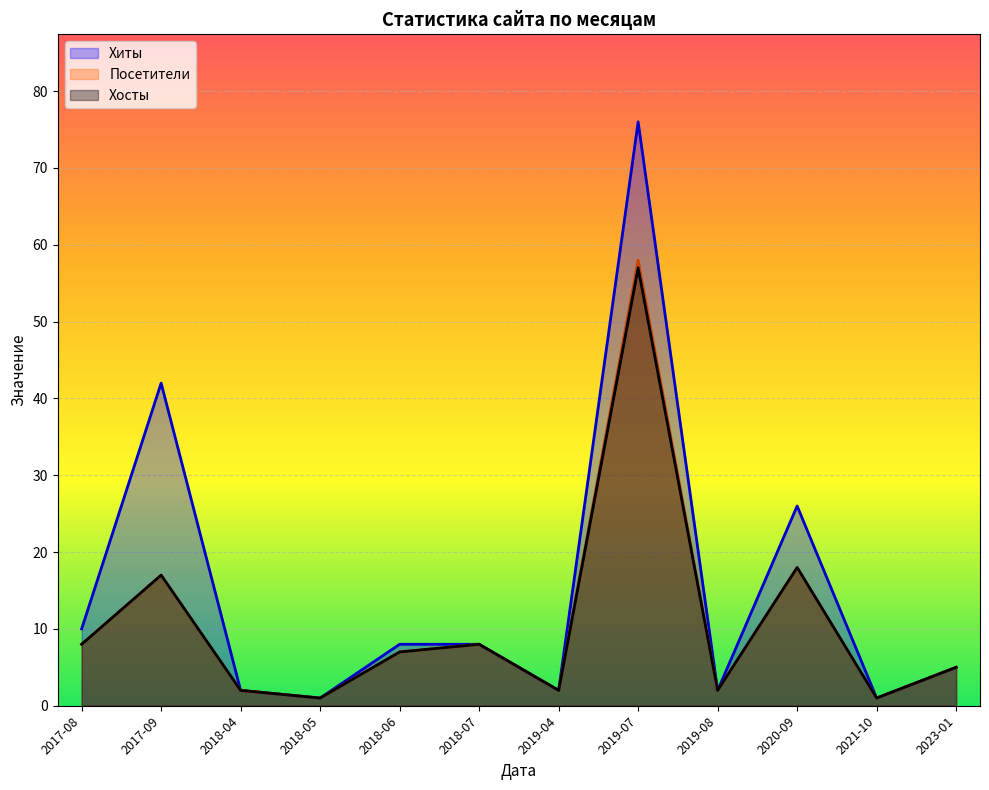

What is the sum of all Посетители values?

129